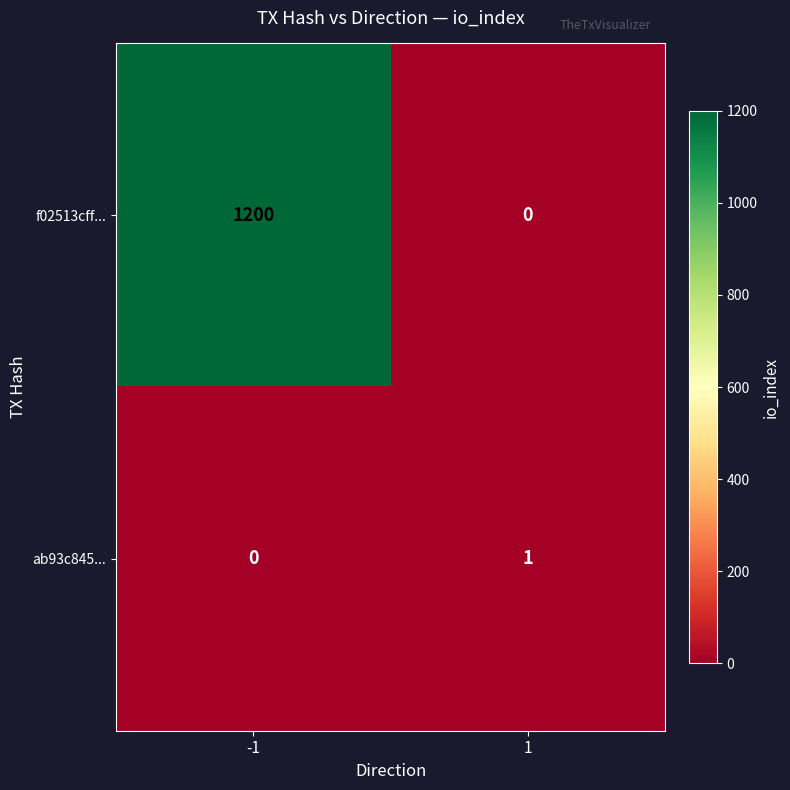

What is the maximum value shown in the chart?

1200